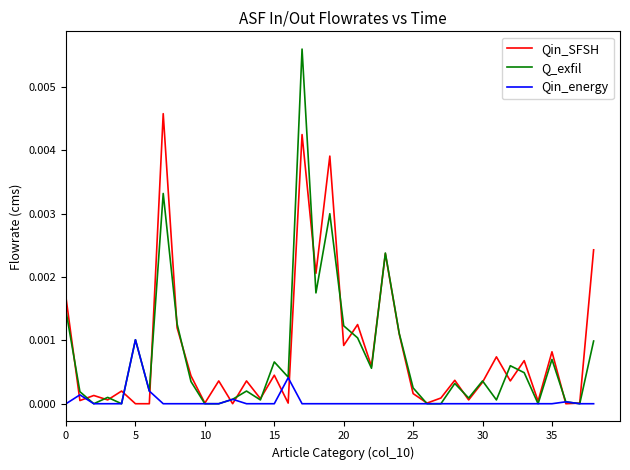

Rank the series by their maximum value, from highest to lowest.

Q_exfil, Qin_SFSH, Qin_energy